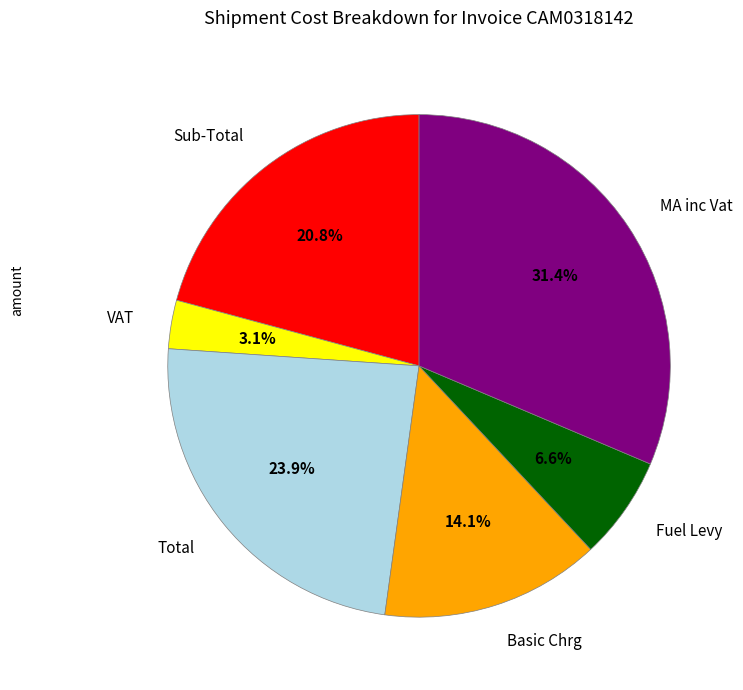

What percentage is the Sub-Total slice, to the nearest percent?

21%